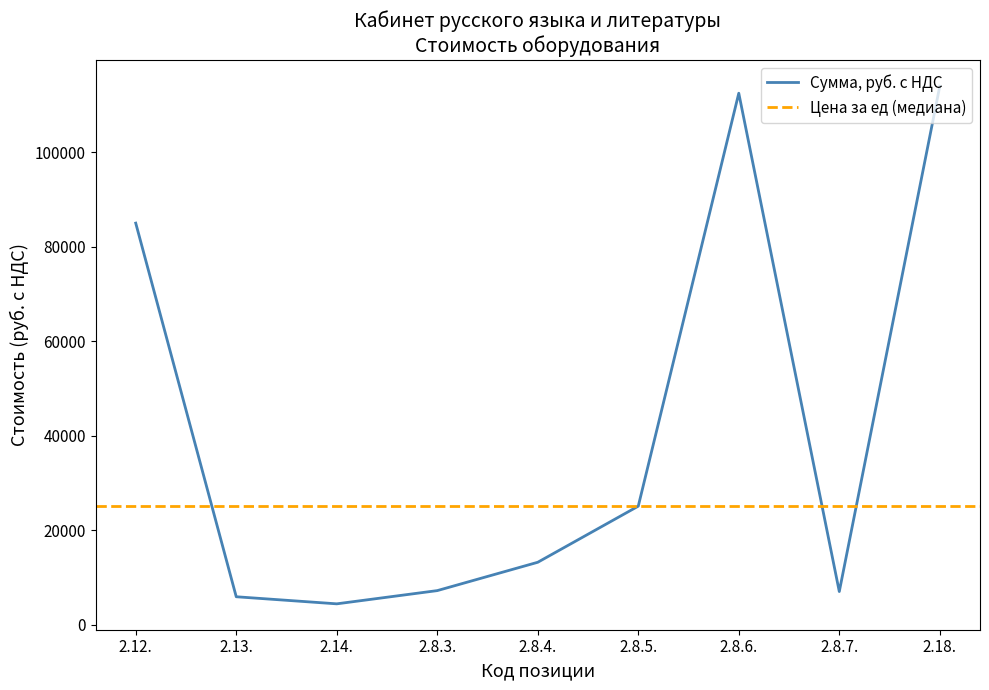

True or false: the data shows 114000 at 2.18..

True